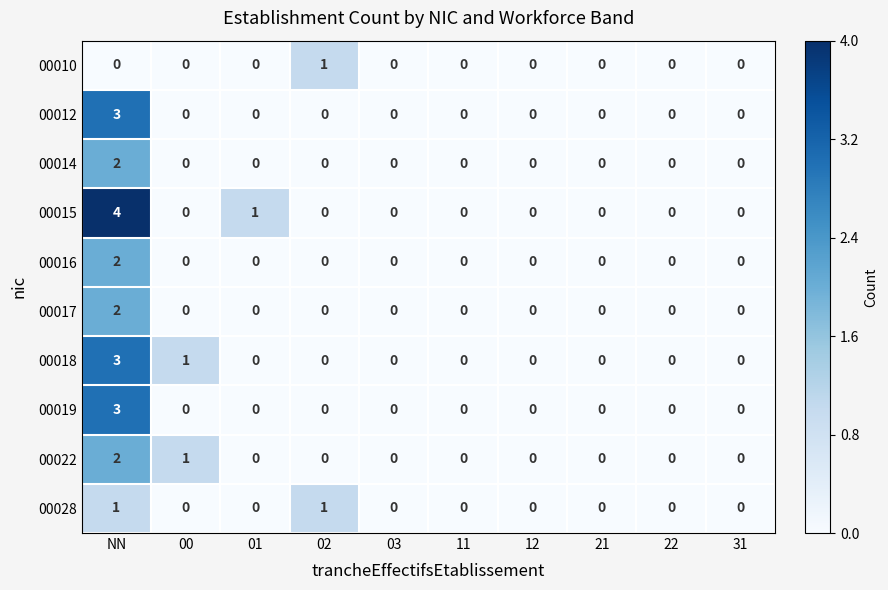

Is the value of 00016 at 02 greater than the value of 00017 at NN?

No